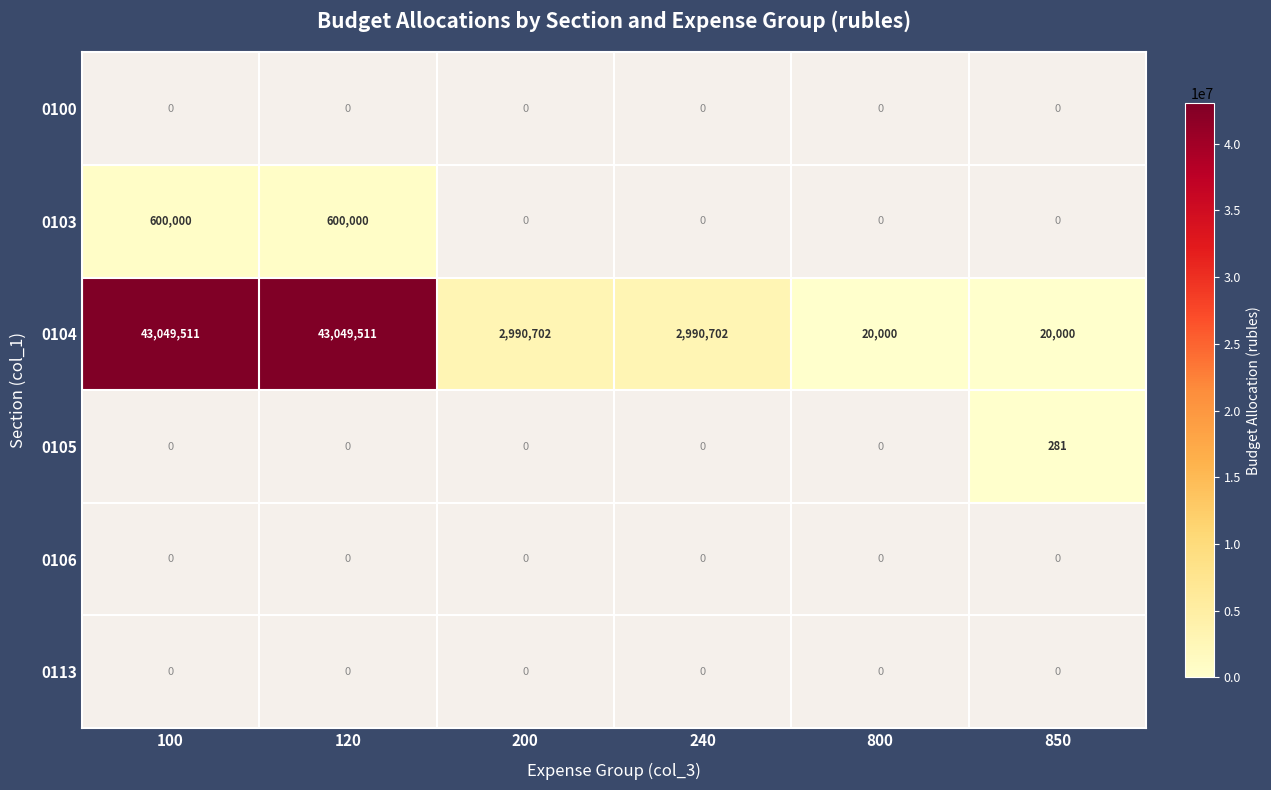

Which has a higher value, 120 or 240?

240